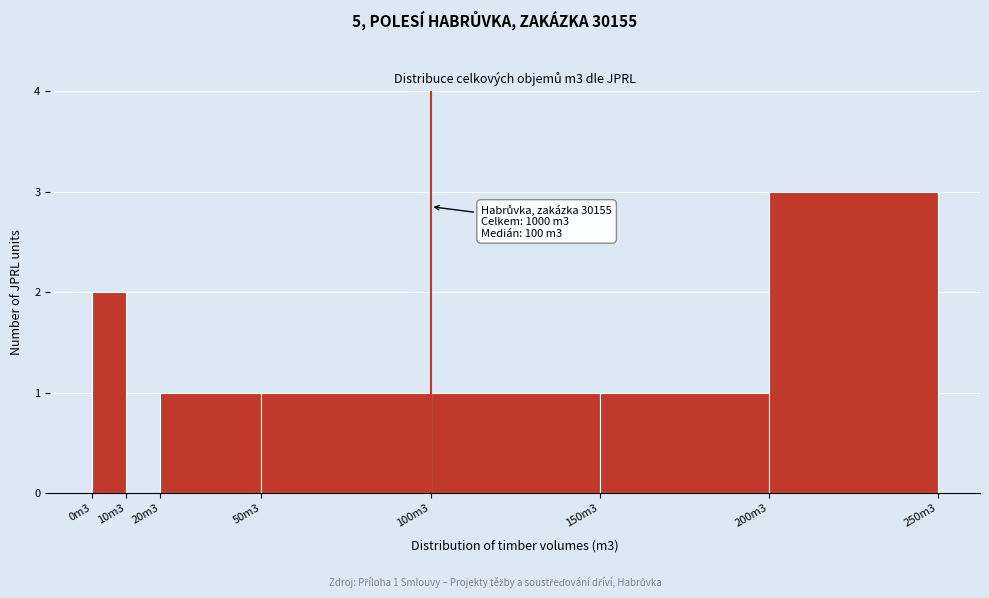

Reading left to right, transcribe all the data shown in this chart.

0m3=2	10m3=0	20m3=1	50m3=1	100m3=1	150m3=1	200m3=3